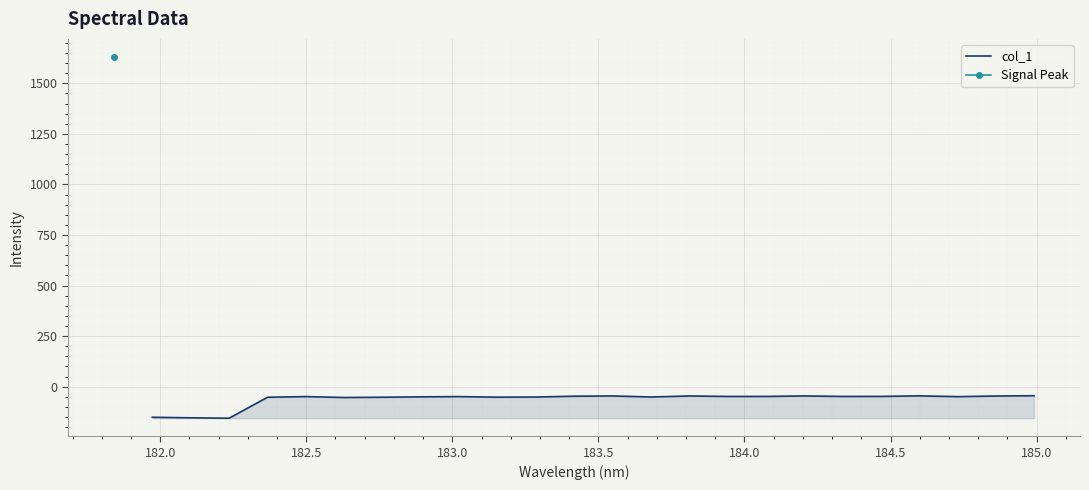

What is the lowest value of the col_1 series?

-155.8